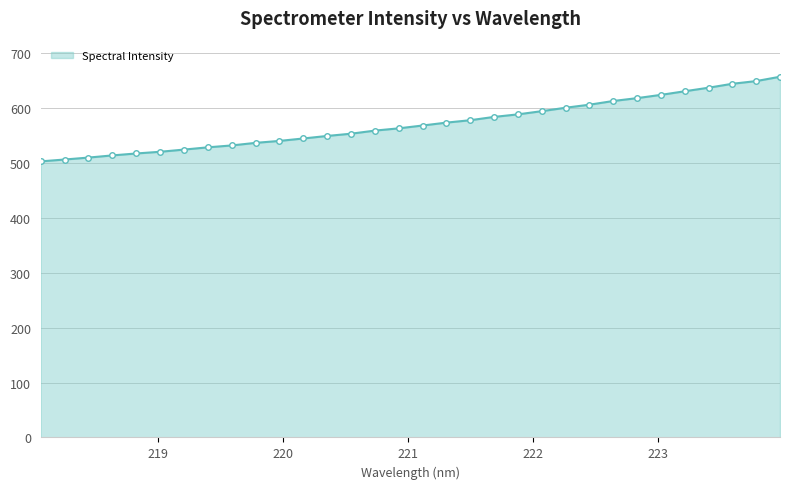

What is the difference between the maximum and second lowest values?

150.9